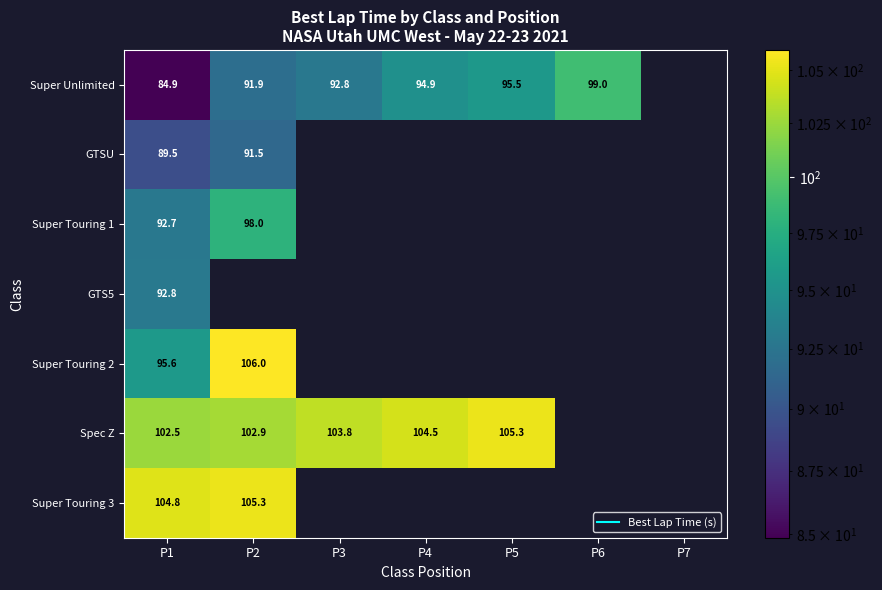

Count the number of data series in this chart.

7